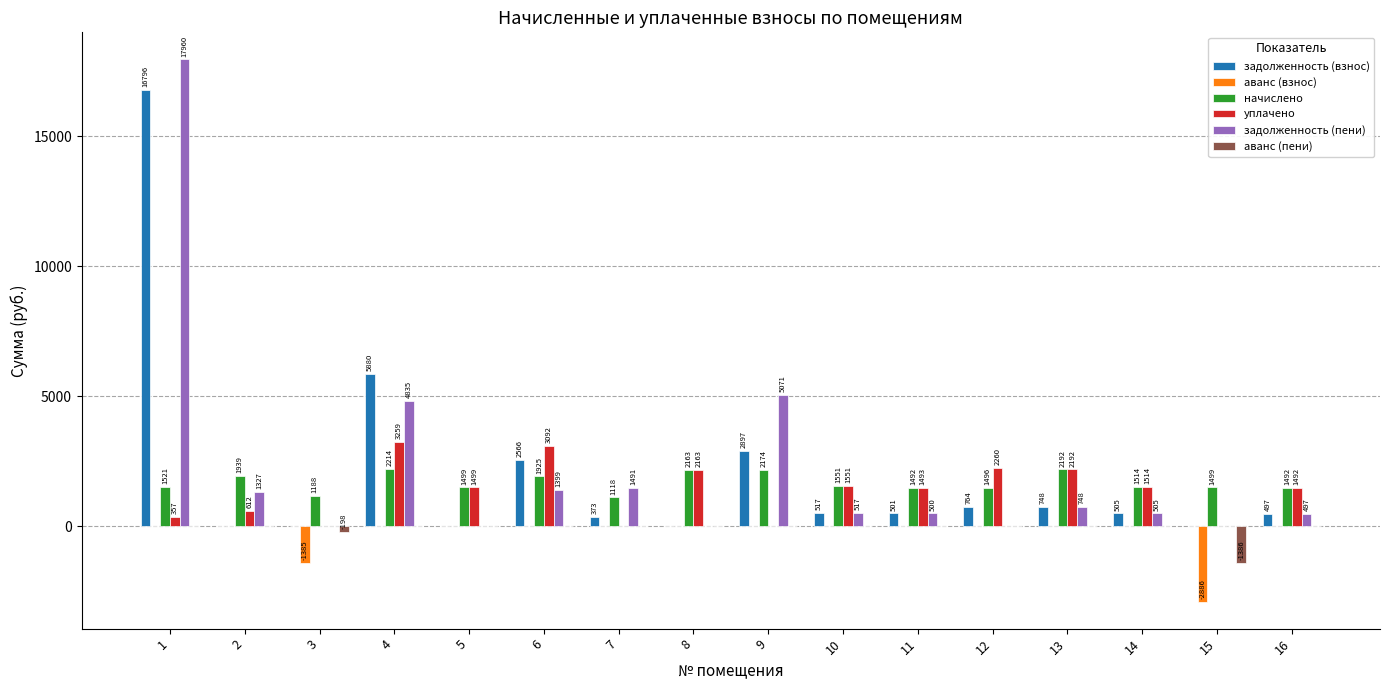

The задолженность (пени) series shows 504.7 at 14. True or false?

True